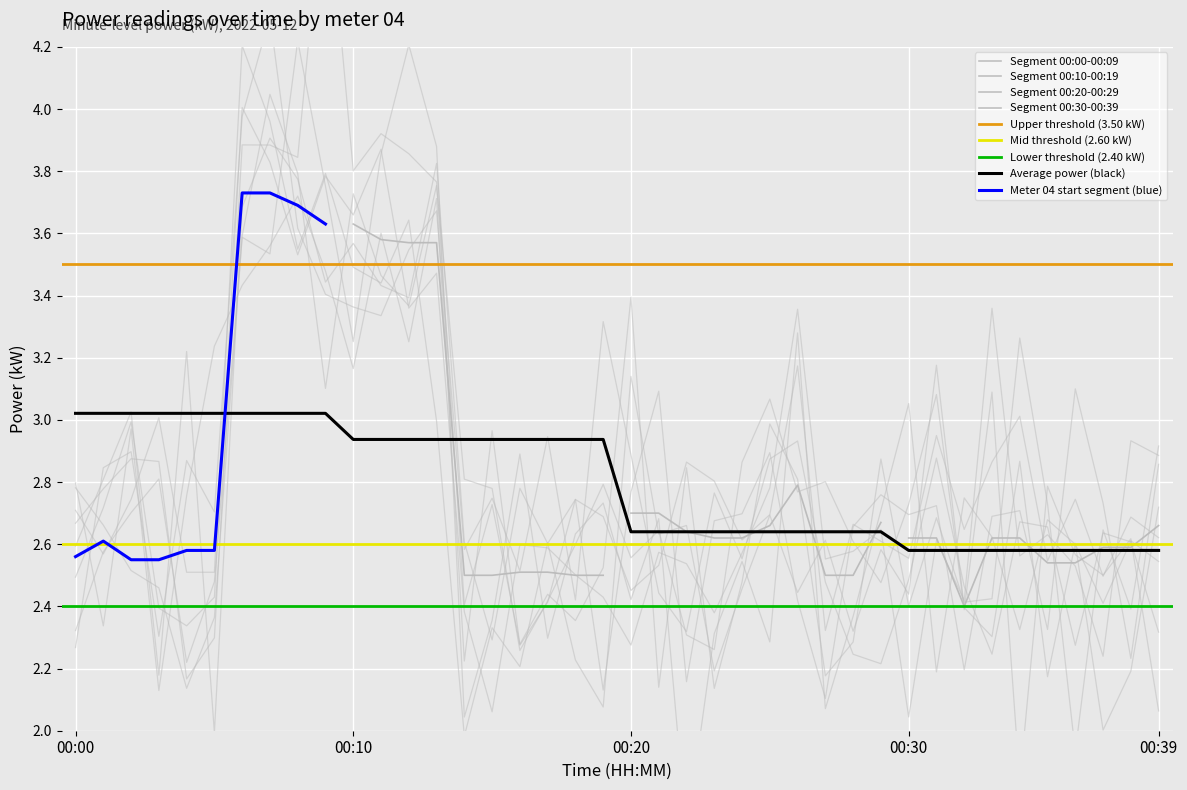

What is the smallest value displayed?

2.4